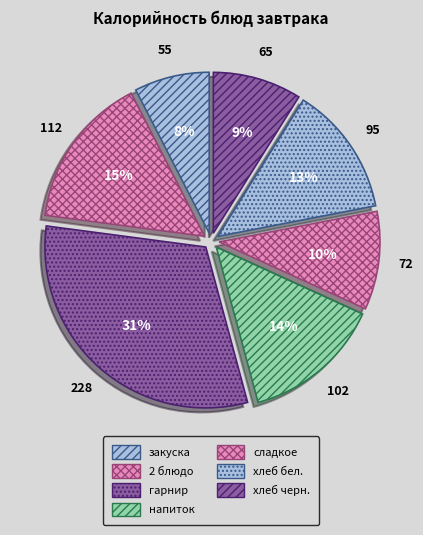

To the nearest percent, what is the average slice percentage?

14%